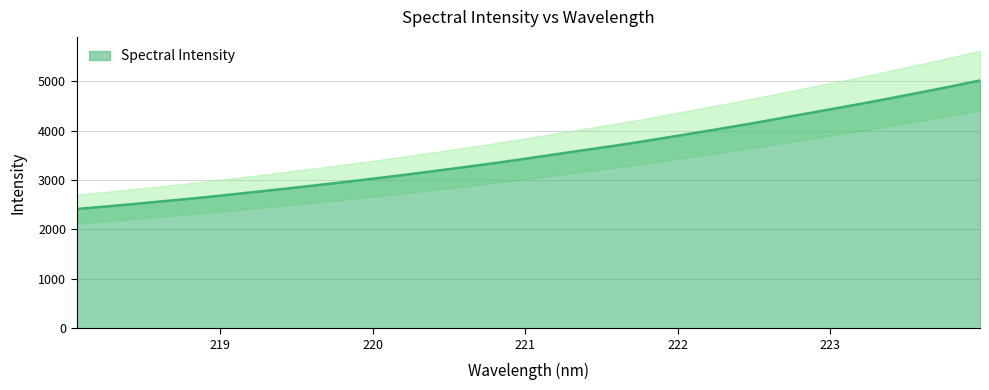

What is the value of the 13th point from the left?

3162.4